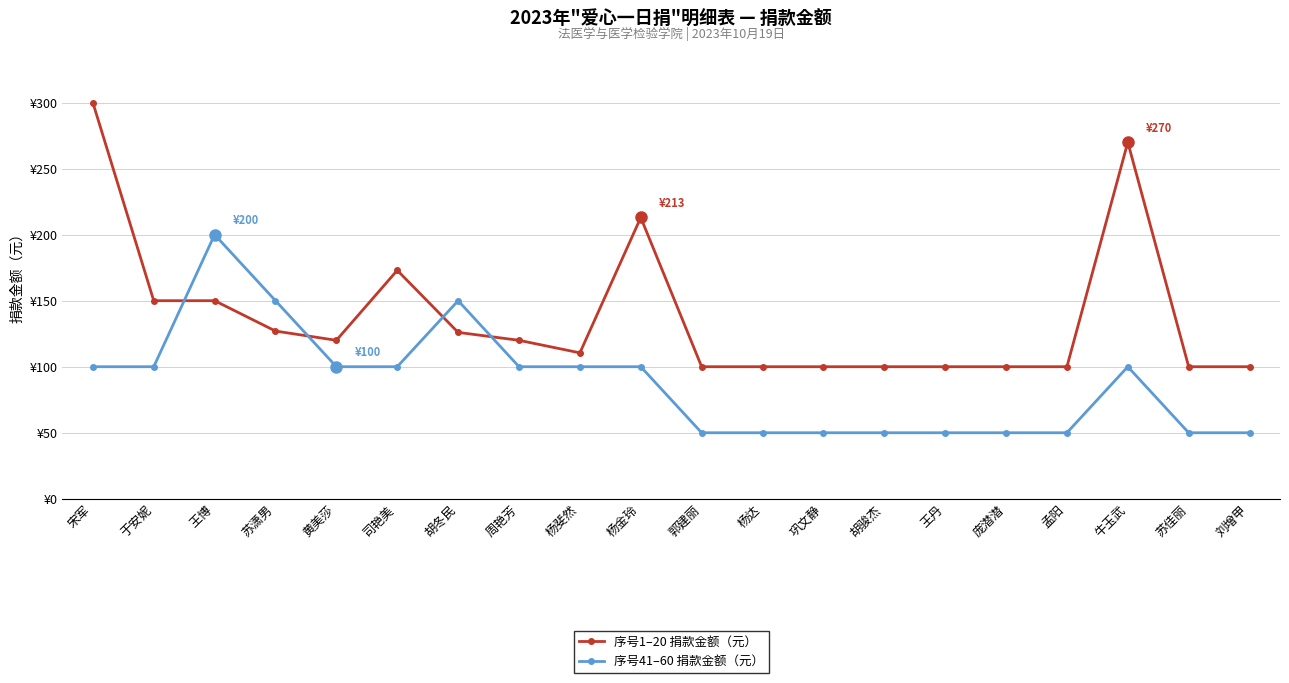

Is this an area chart (filled region under the line)?

No